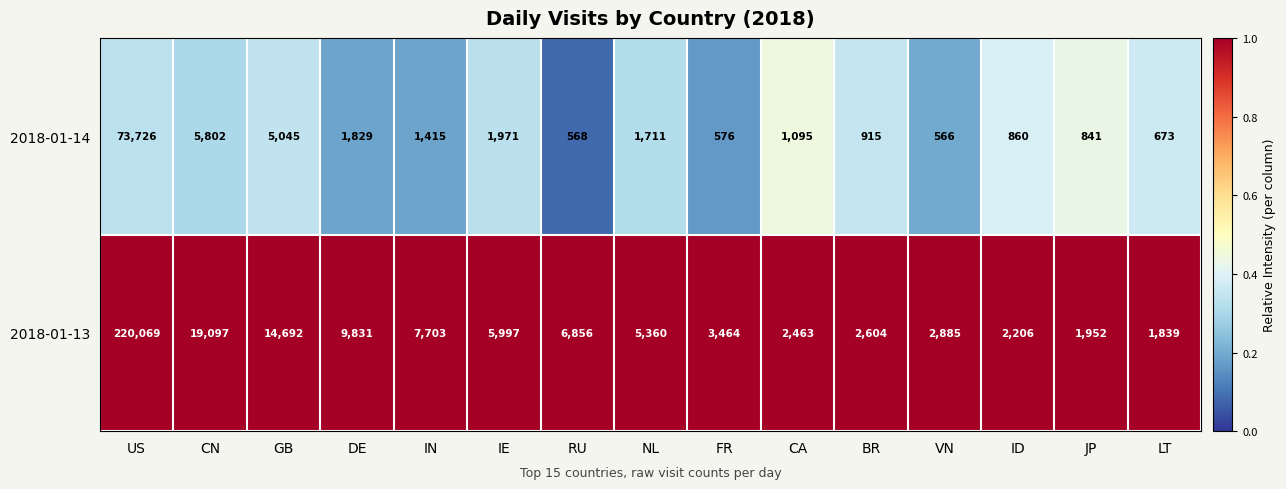

Rank the series at LT from highest to lowest value.

2018-01-13, 2018-01-14